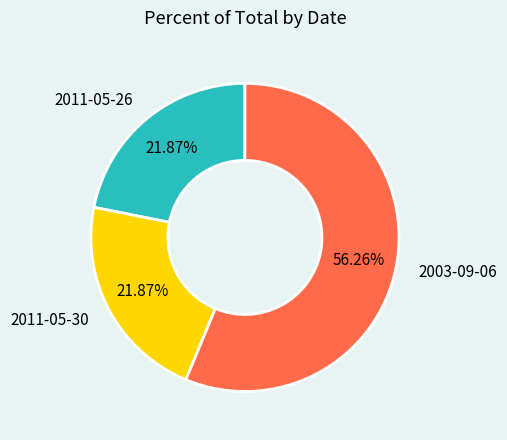

What percentage is the 2011-05-30 slice, to the nearest percent?

22%